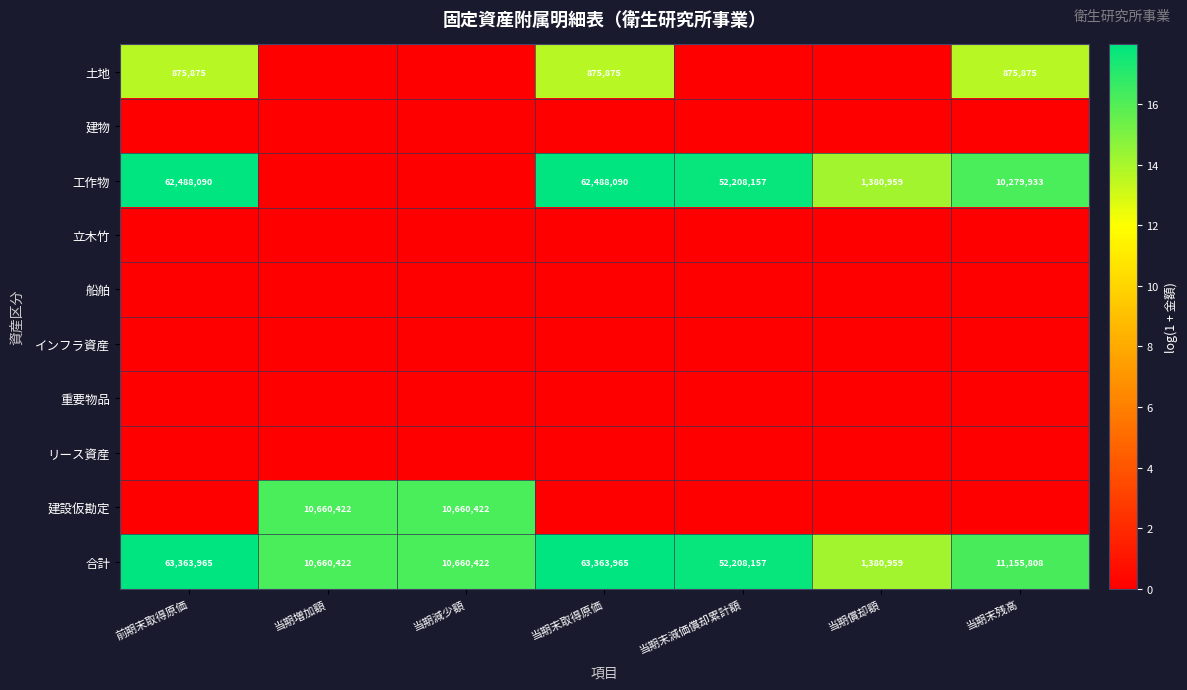

The value of 合計 at 当期償却額 is 277164. True or false?

False